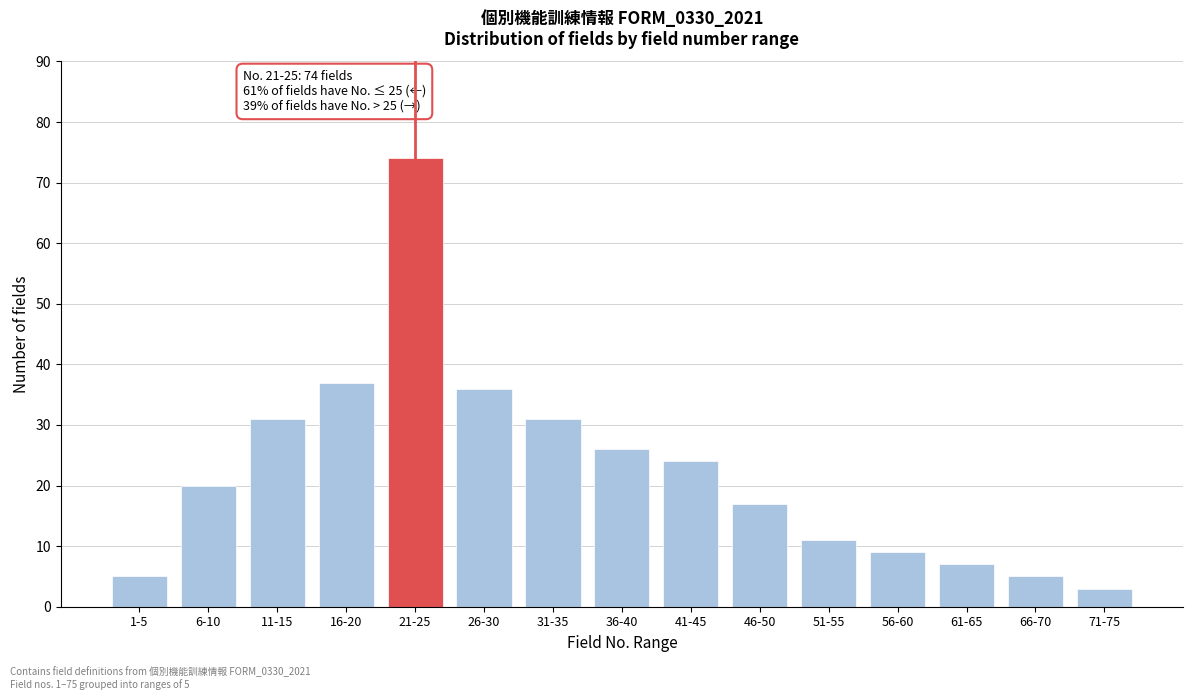

Reading left to right, list all the values displayed in this chart.

5	20	31	37	74	36	31	26	24	17	11	9	7	5	3